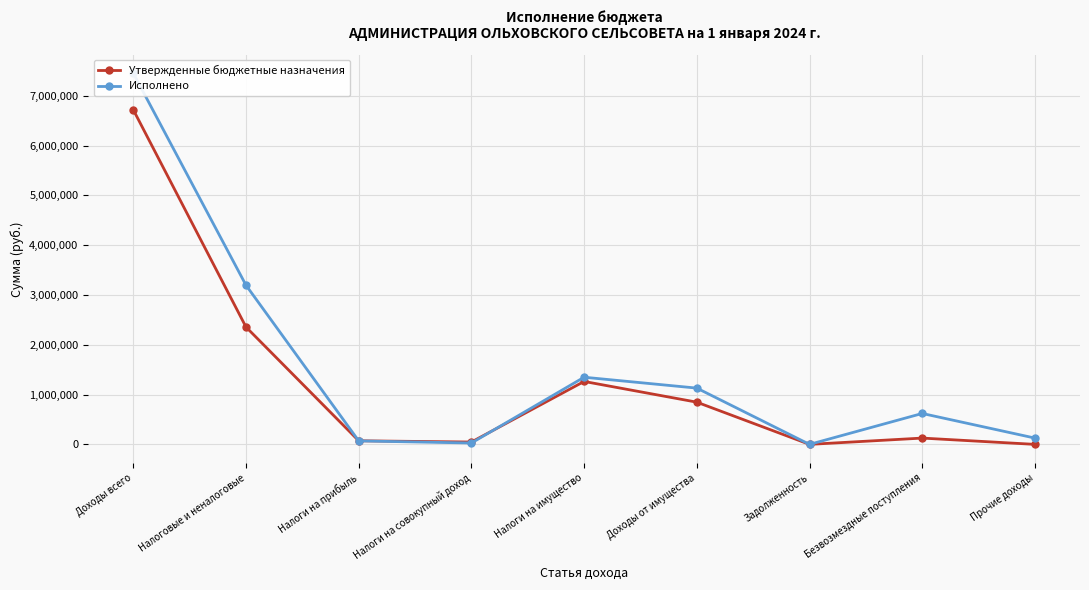

After their last crossing, which series has the higher values: Утвержденные бюджетные назначения or Исполнено?

Исполнено